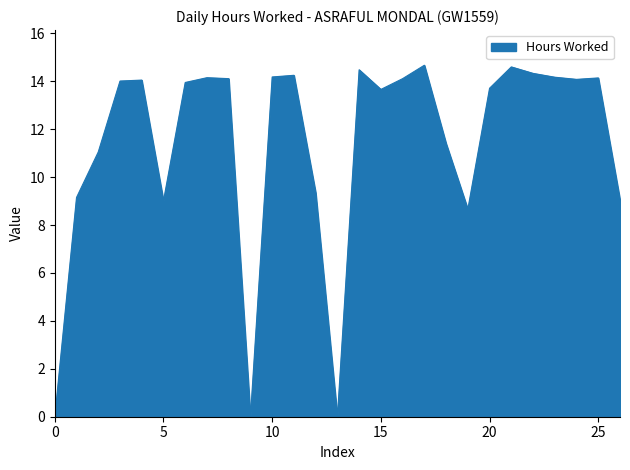

What is the difference between the maximum and minimum values?

14.7